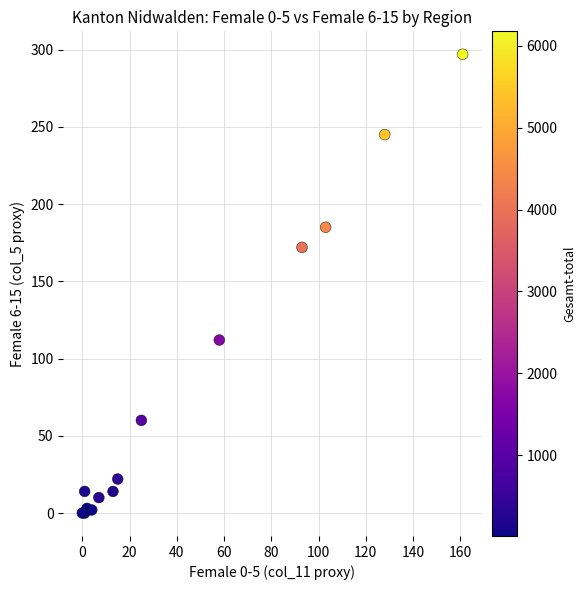

What Y value in the scatter plot is closest to 148?

172